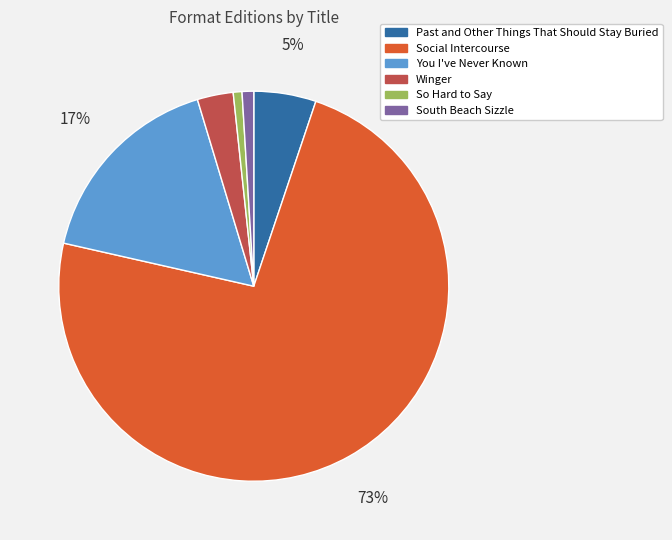

Combined, do So Hard to Say and Winger account for over 50%?

No